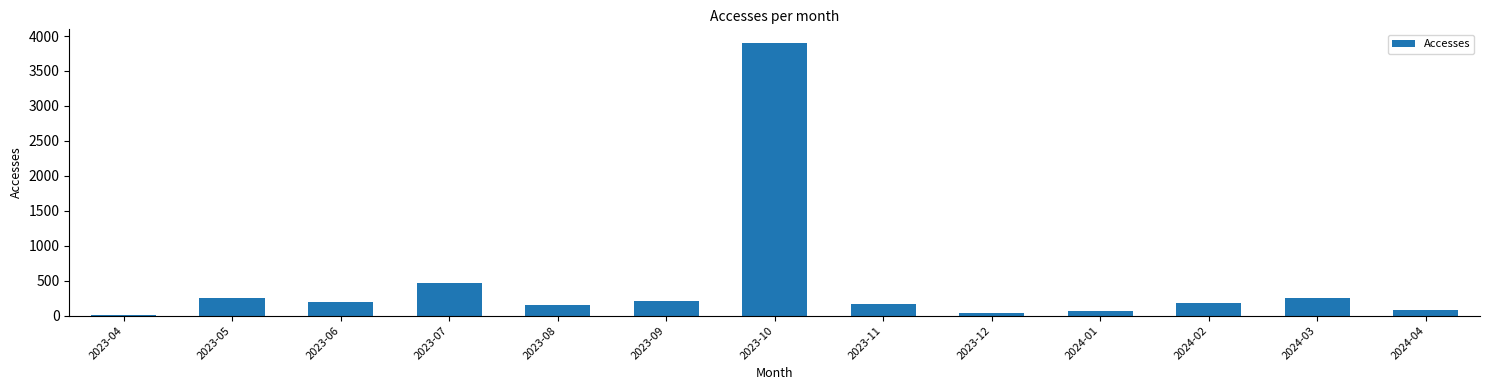

Approximately how many times larger is the value at 2024-01 compared to 2023-04?

17.0